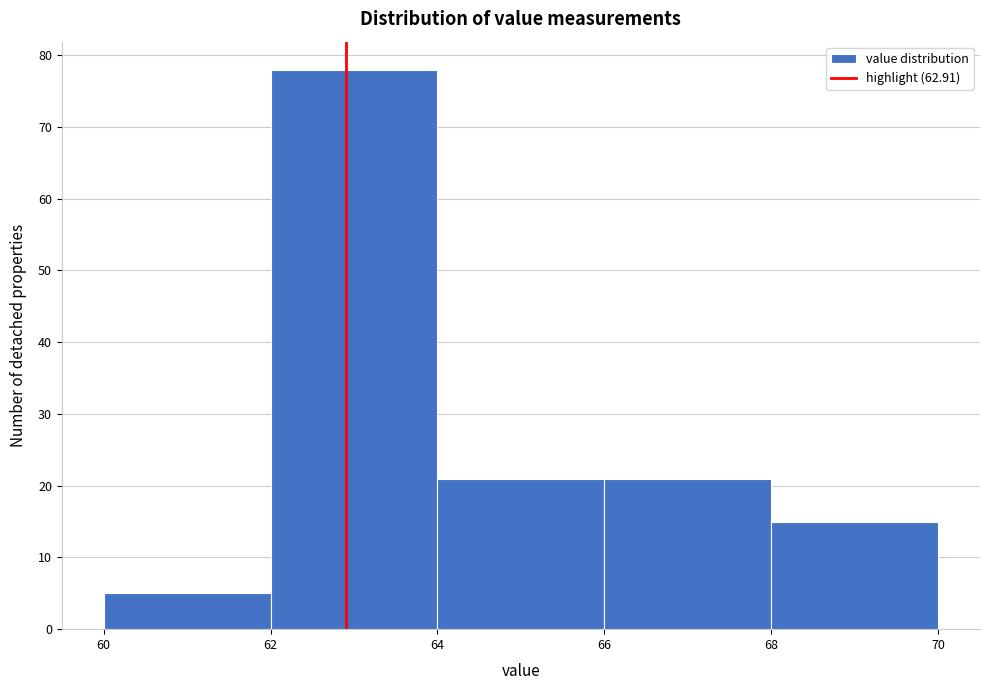

Reading left to right, transcribe this chart: for each bar, give the range it covers on the x-axis and its height. The values are not printed on the chart, so give them approximately, as read against the axis.

60 to 62: 5
62 to 64: 78
64 to 66: 21
66 to 68: 21
68 to 70: 15